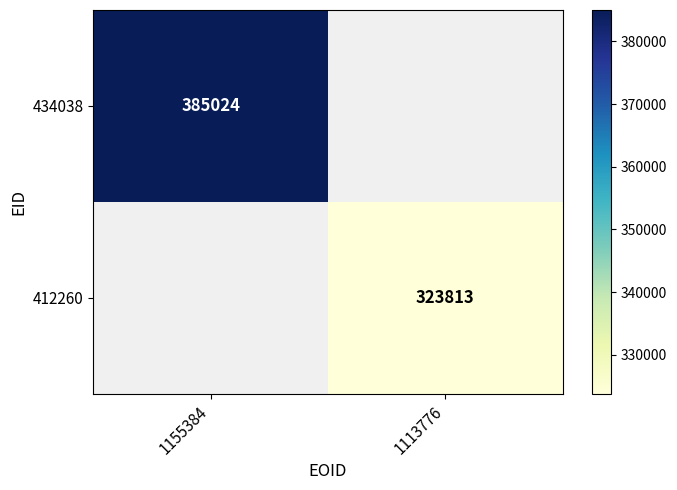

The value of 412260 at 1113776 is 135016. True or false?

False